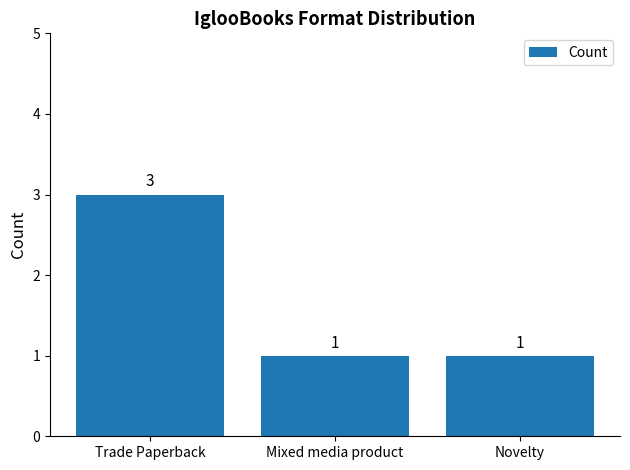

How many distinct data groups are displayed?

1